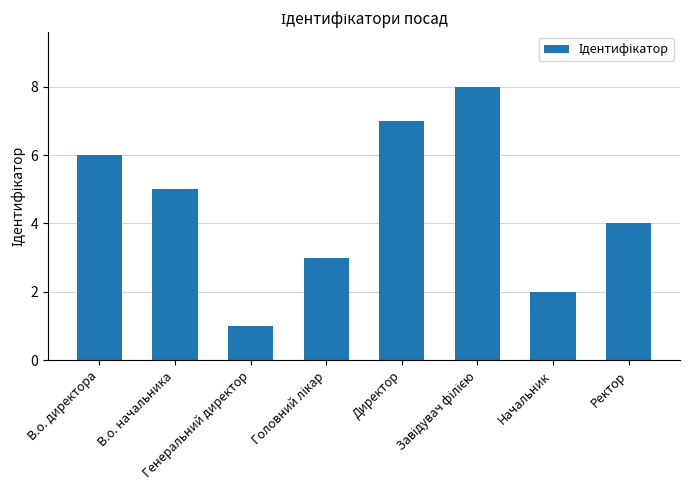

What is the difference between the maximum and minimum values?

7